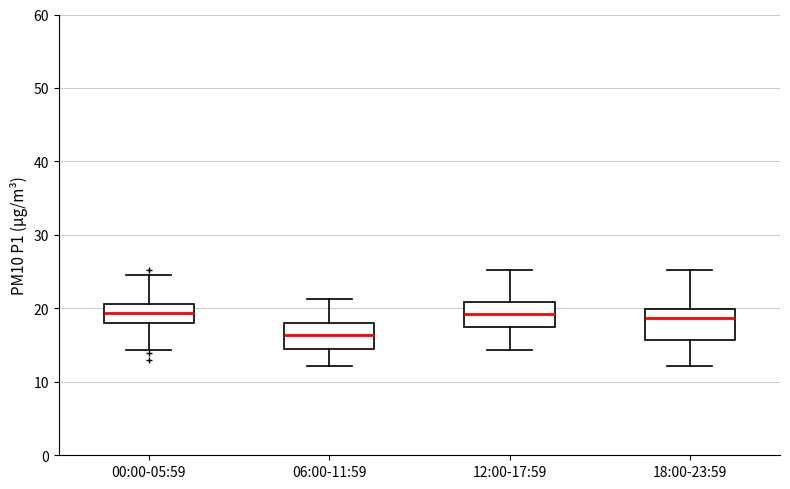

Where does the median line of the box for 00:00-05:59 sit on the y-axis? The values are not printed on the chart, so give them approximately, as read against the axis.

19